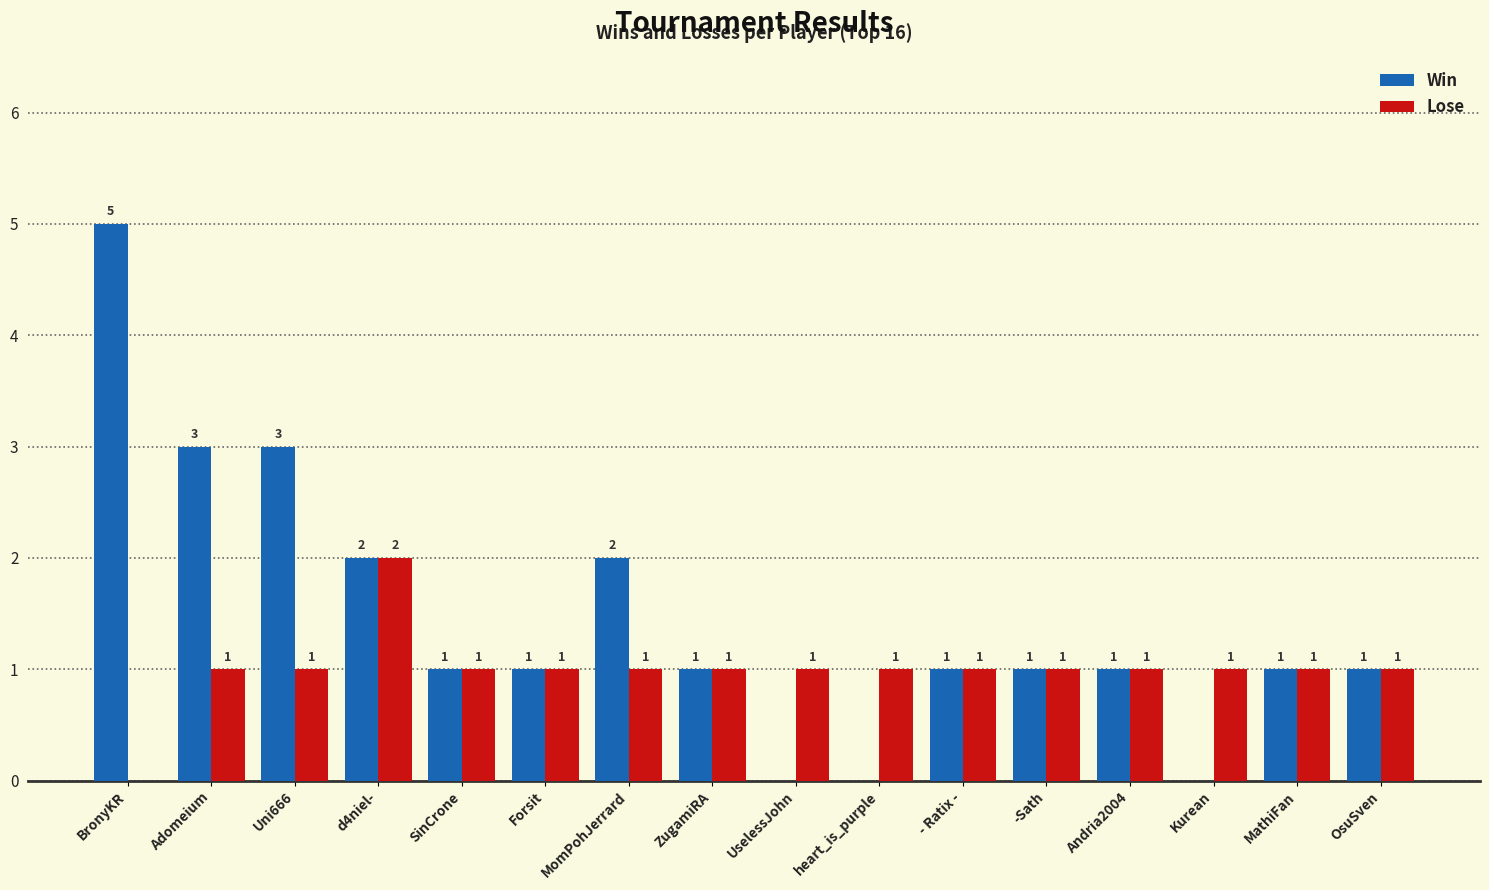

What are all the series names shown in the legend?

Win, Lose